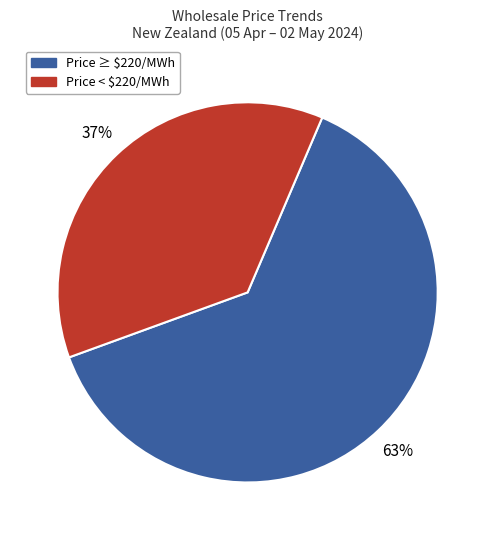

Is there a majority slice in this chart?

Yes